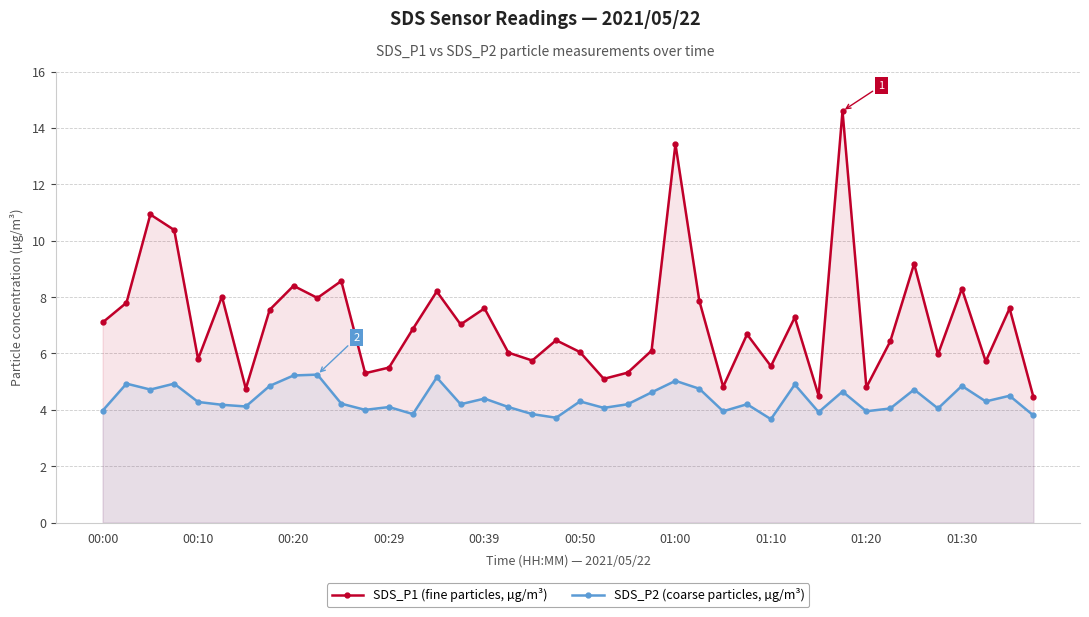

What is the lowest value of the SDS_P1 (fine particles, µg/m³) series?

4.5